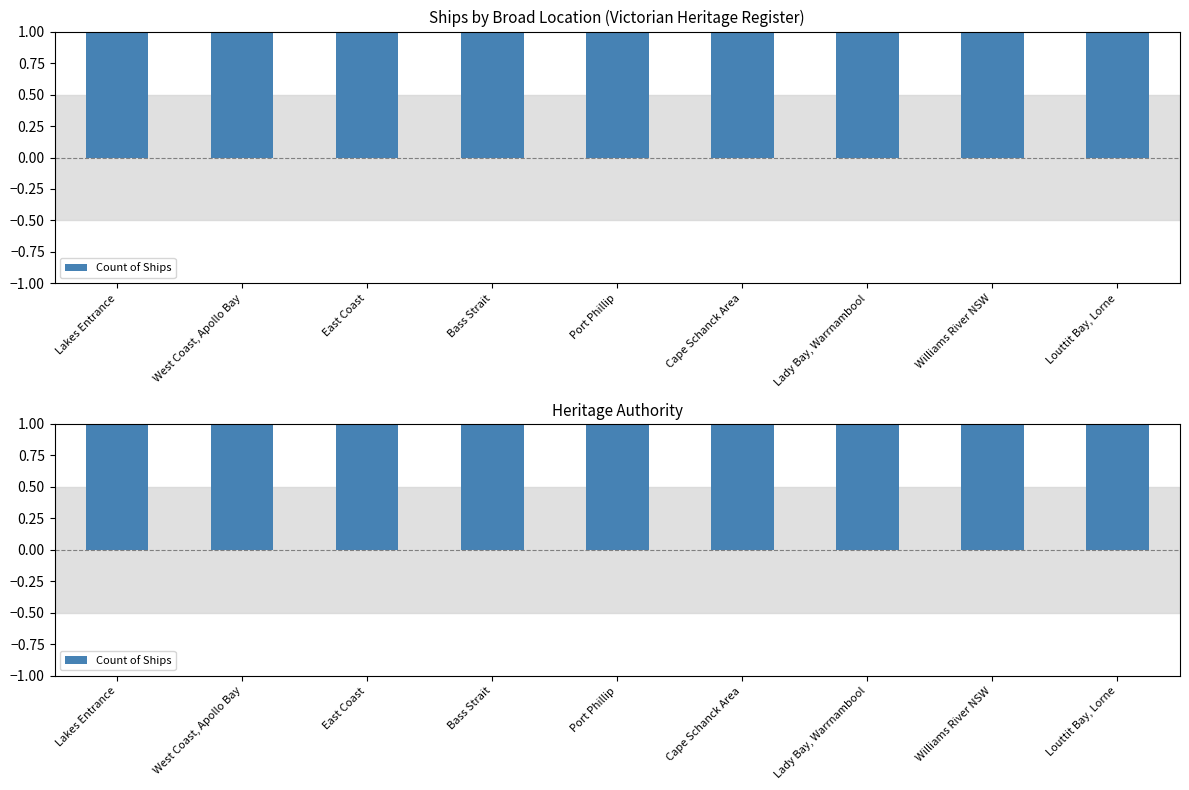

What is the label of the 2nd bar from the right?

Williams River NSW